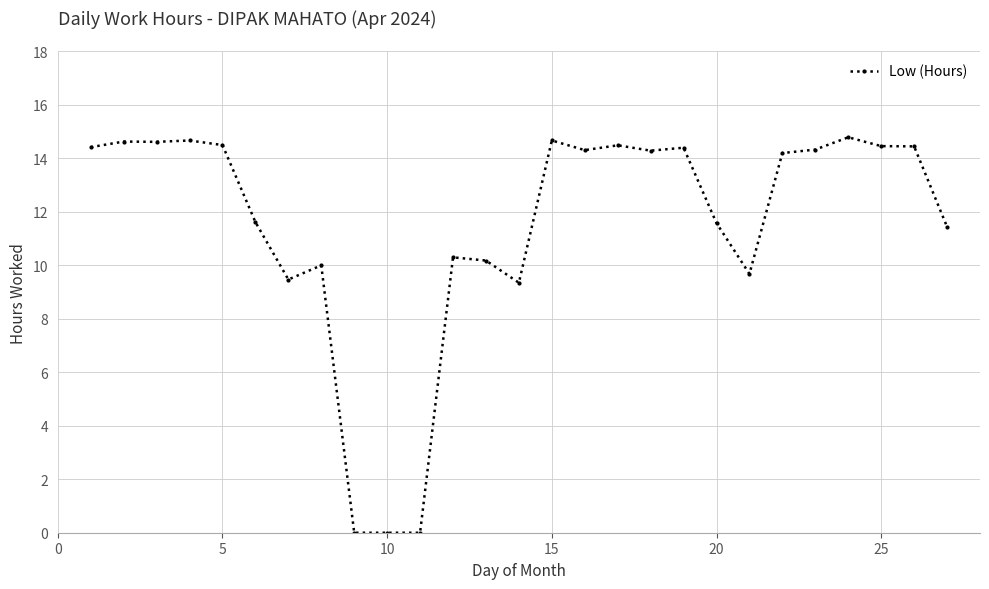

What is the value of the 13th point from the left?

10.2